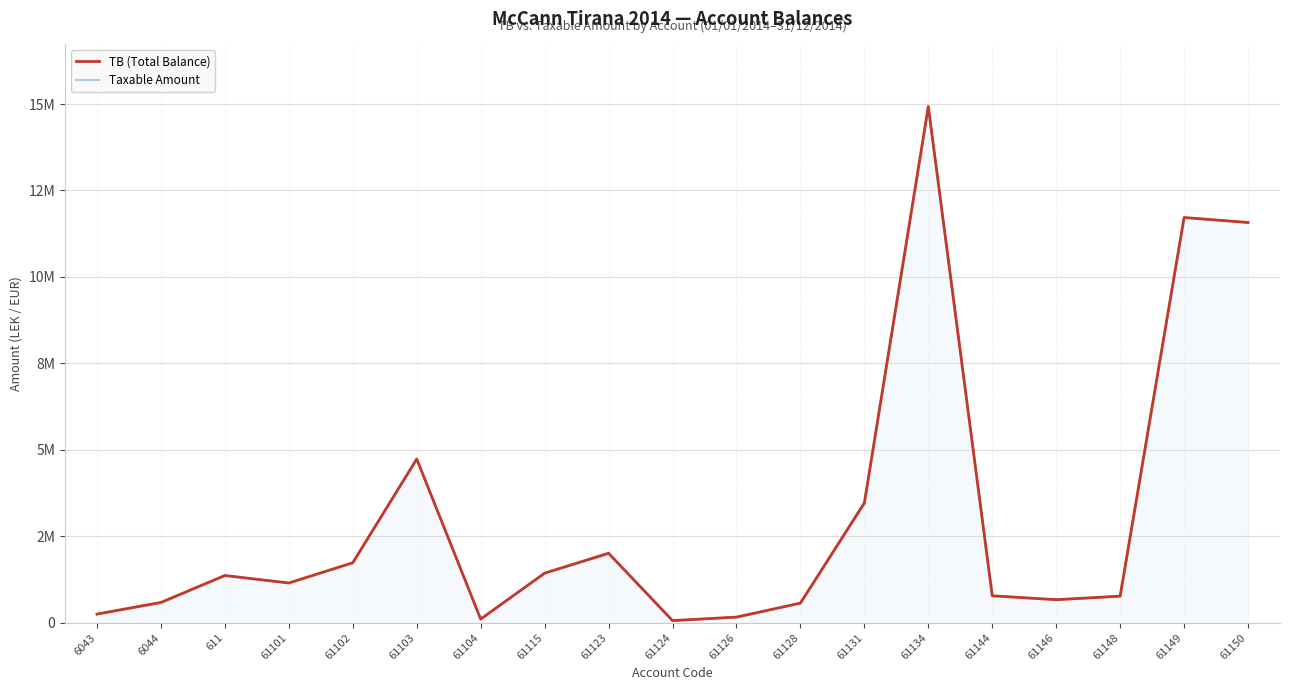

At which category is the sum across all series the highest?

61134